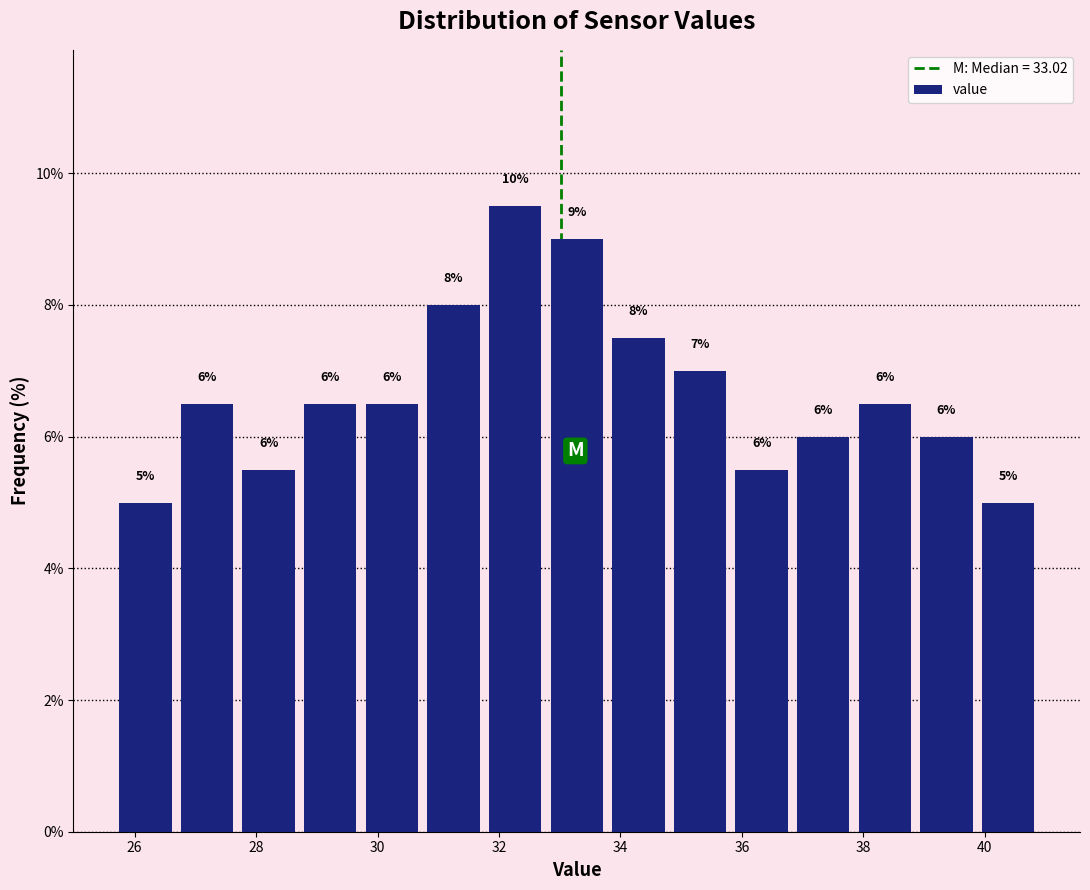

Over which range of the x-axis is the bar tallest?

31.8 to 32.8